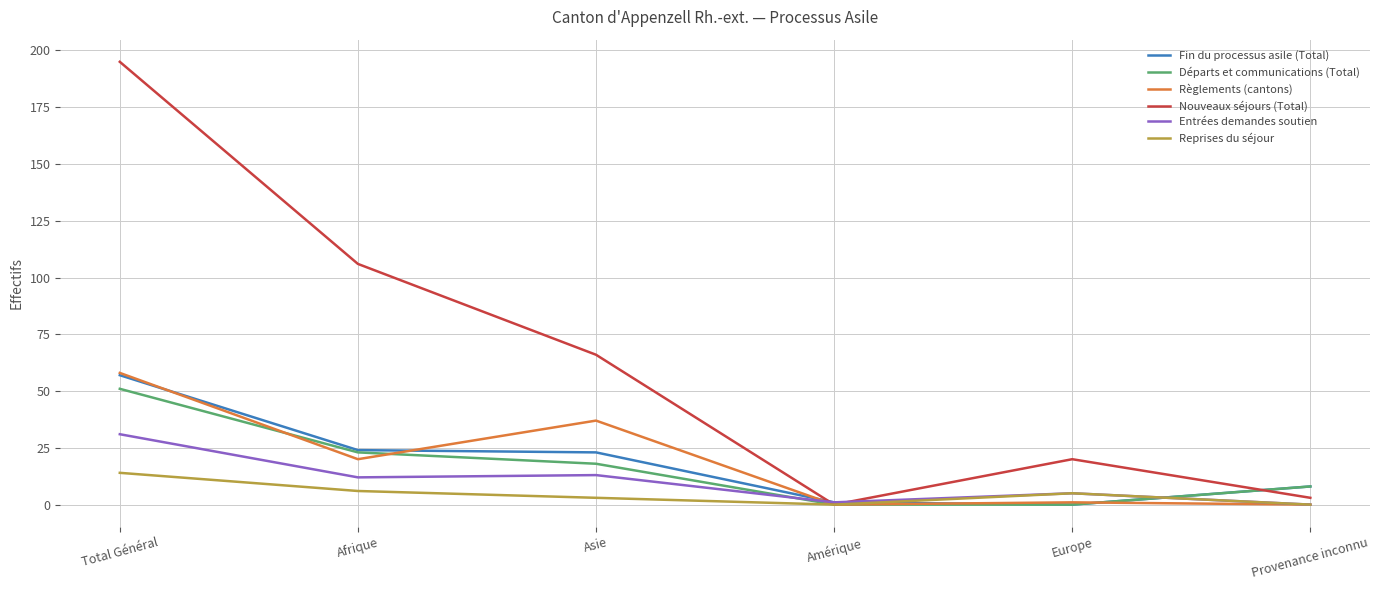

Is this an area chart (filled region under the line)?

No